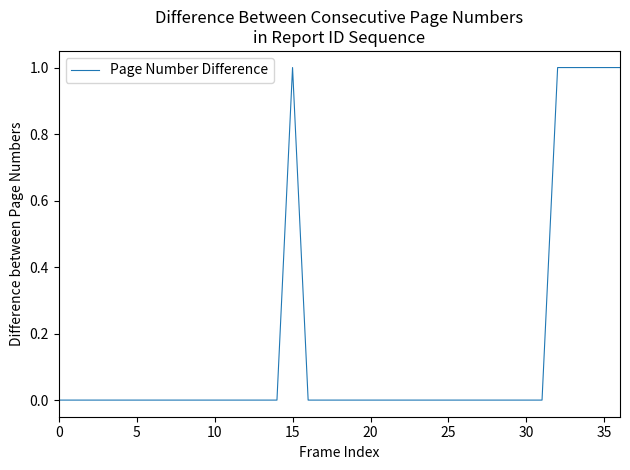

What is the difference between the second highest and minimum values?

1